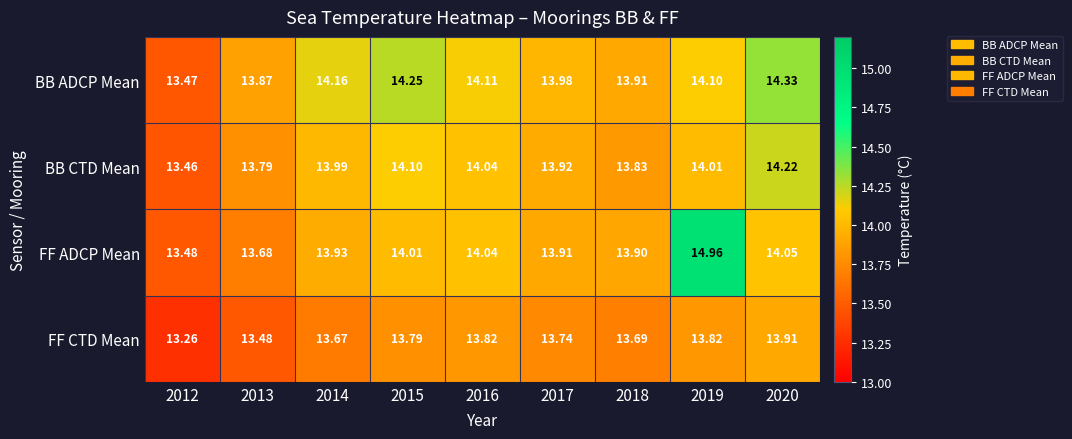

At 2020, list the series in order from largest to smallest.

BB ADCP Mean, BB CTD Mean, FF ADCP Mean, FF CTD Mean